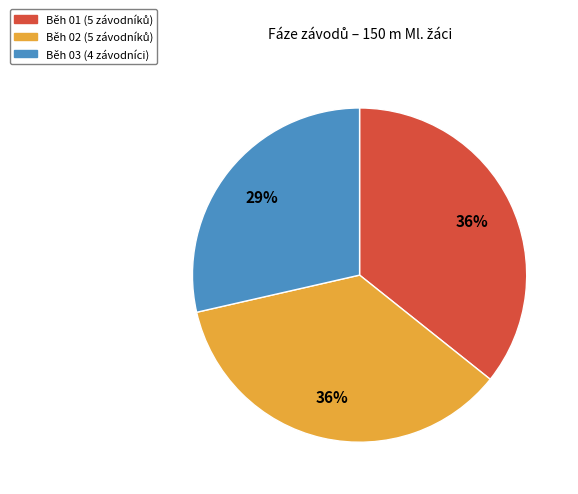

Approximately how many times larger is the value at Běh 03 compared to Běh 01?

0.8